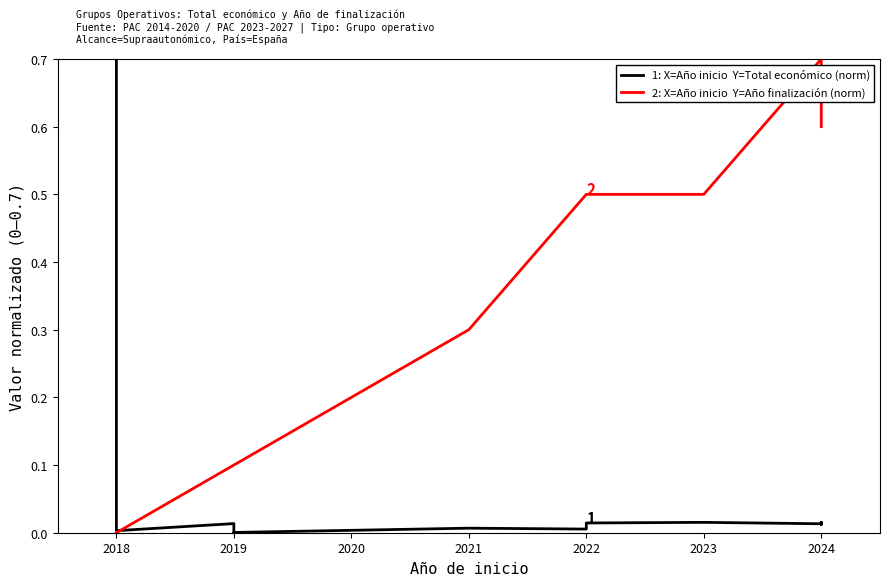

Reading left to right, list all the values displayed in this chart.

1: X=Año inicio  Y=Total económico (norm): 0.7	0.0	0.0	0.0	0.0	0.0	0.0	0.0	0.0	0.0	0.0	0.0	0.0	0.0	0.0
2: X=Año inicio  Y=Año finalización (norm): 0.0	0.0	0.1	0.1	0.1	0.3	0.5	0.5	0.5	0.7	0.7	0.7	0.7	0.7	0.6